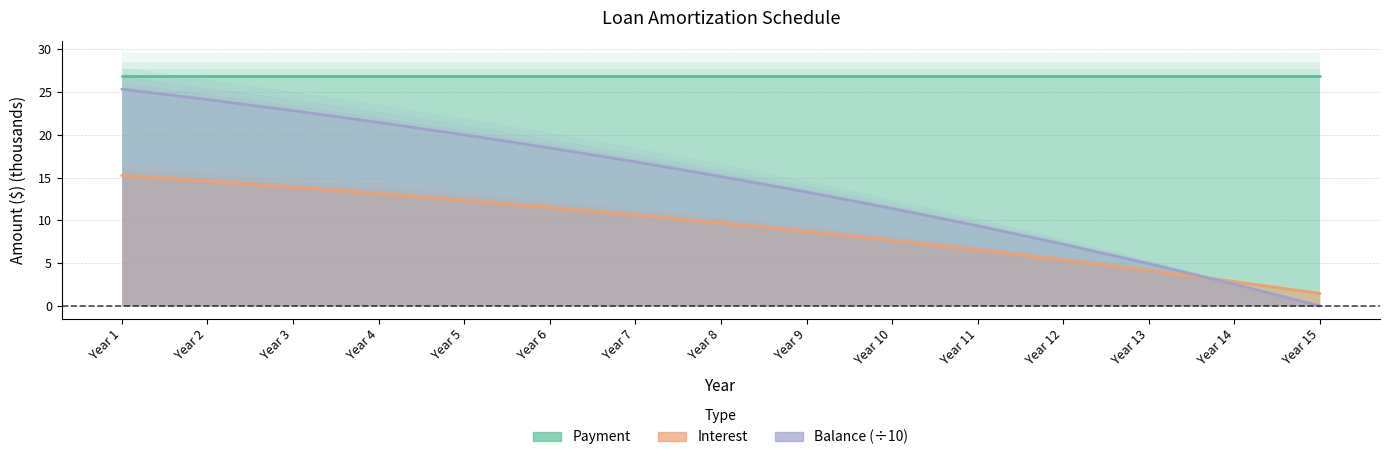

True or false: Payment and Balance (÷10) cross at least once.

False